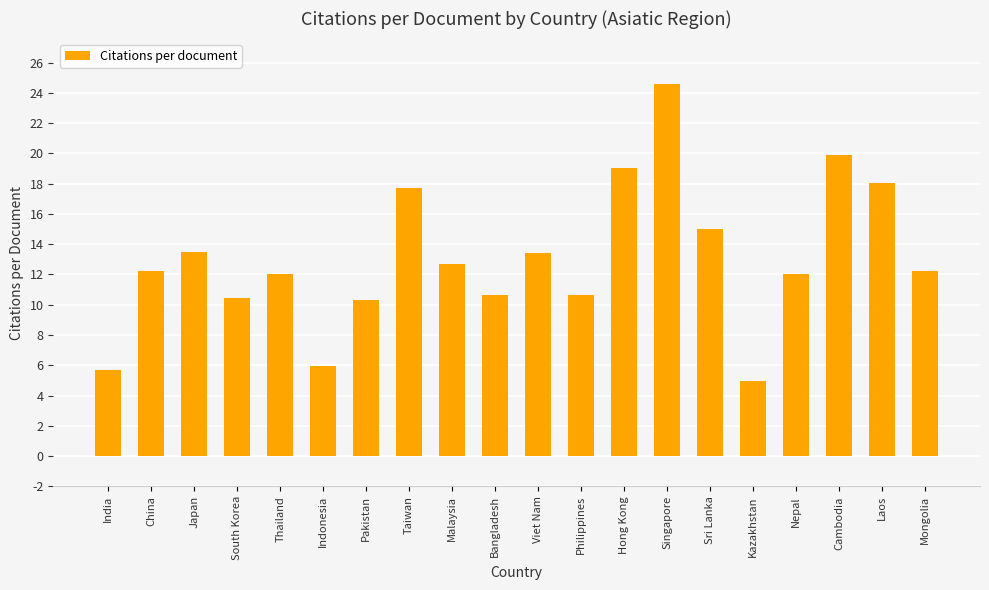

What position from the left is Thailand?

5